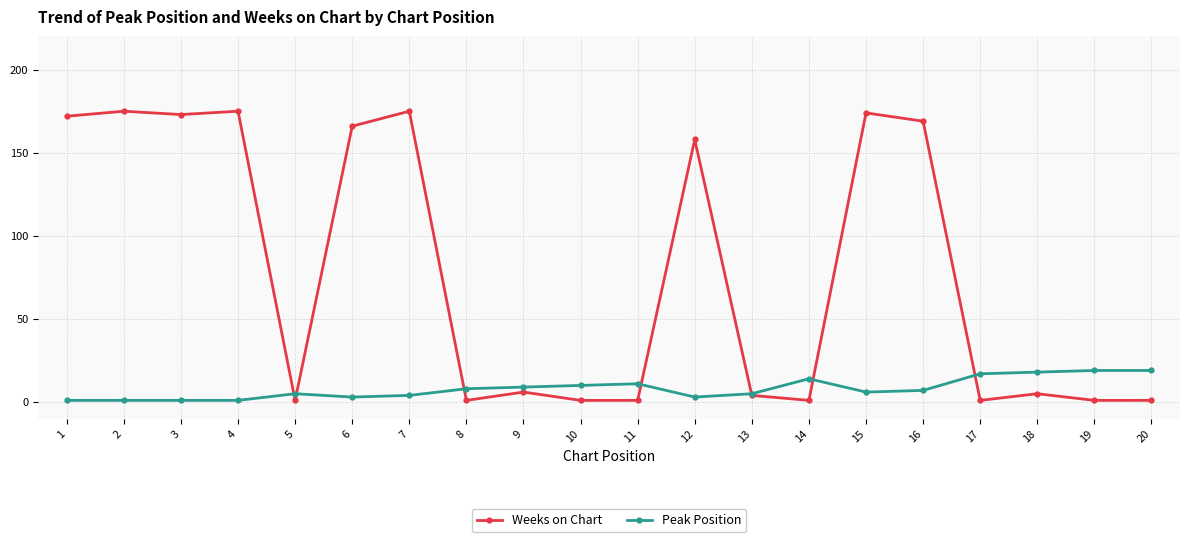

Is the value of Weeks on Chart at 19 greater than the value of Peak Position at 6?

No